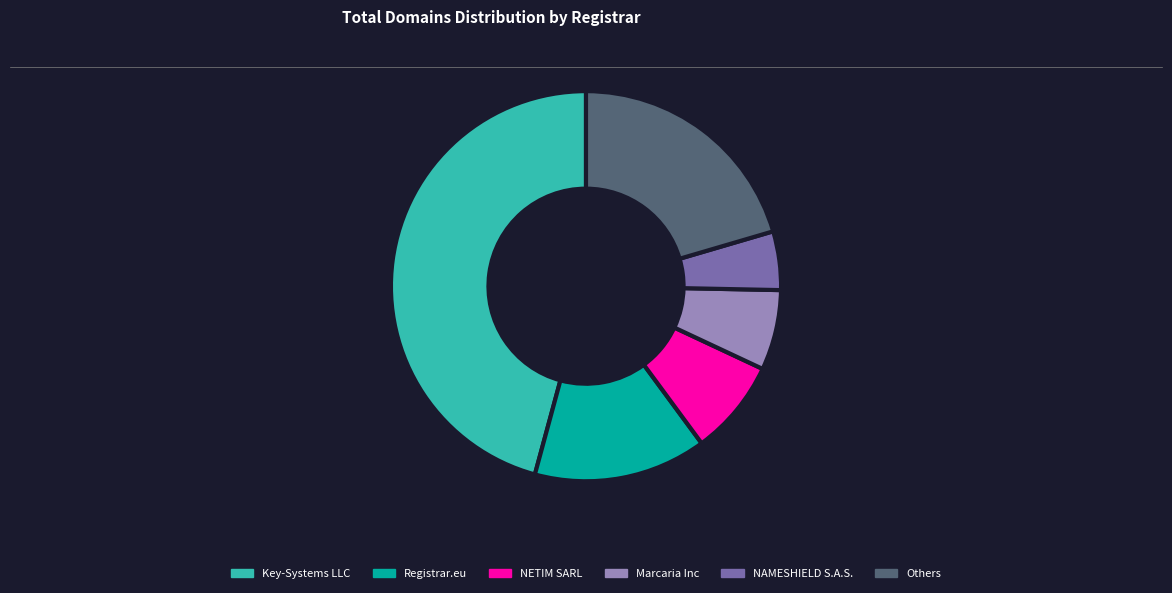

How many segments does this pie chart have?

6